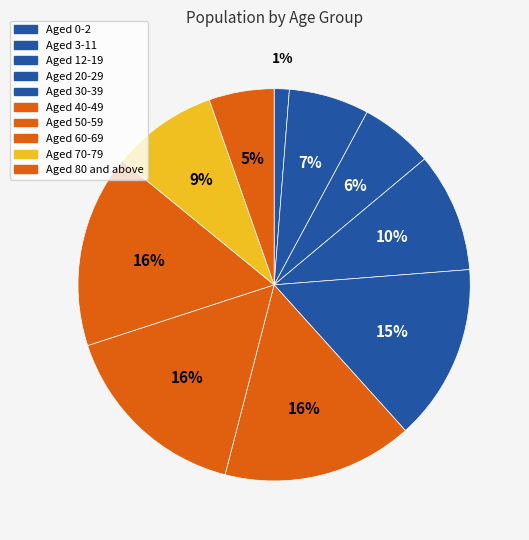

How many slices are in this pie chart?

10